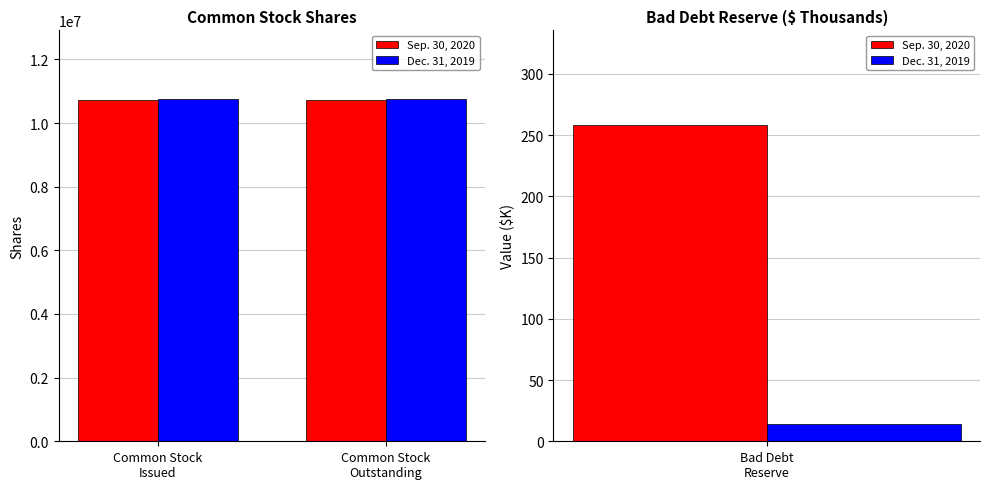

Read the Sep. 30, 2020 value at Common Stock
Issued.

10739814